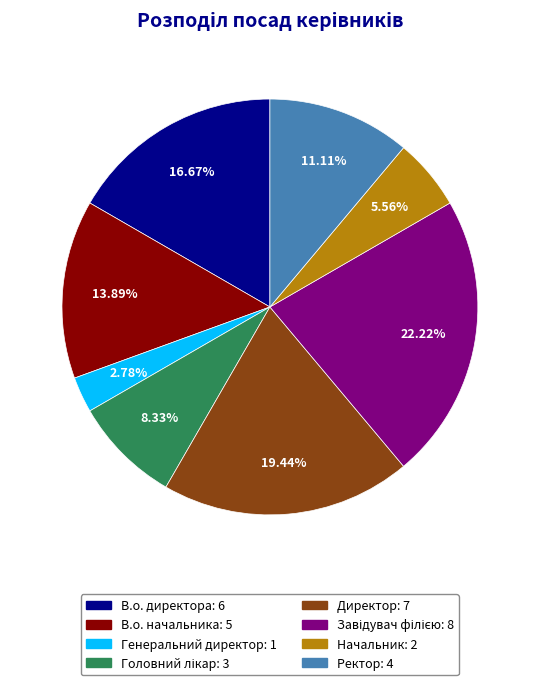

True or false: В.о. директора accounts for 25% of the total.

False